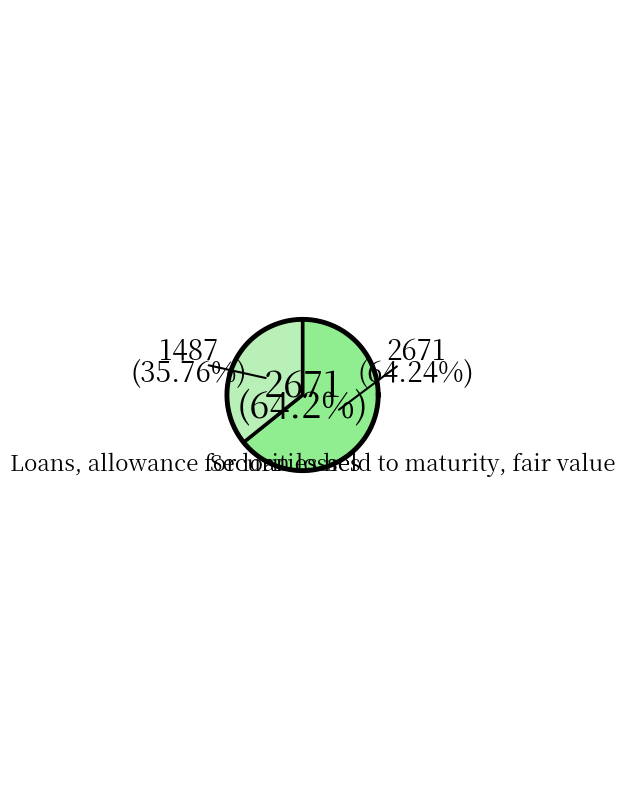

What is the smallest slice in the pie chart?

Loans, allowance for loan losses